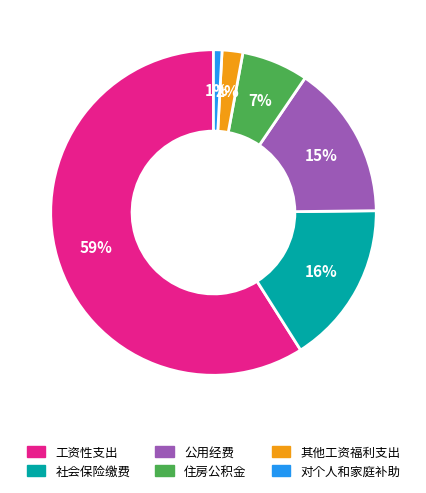

To the nearest percent, what is the difference between the largest and smallest slice percentages?

58%